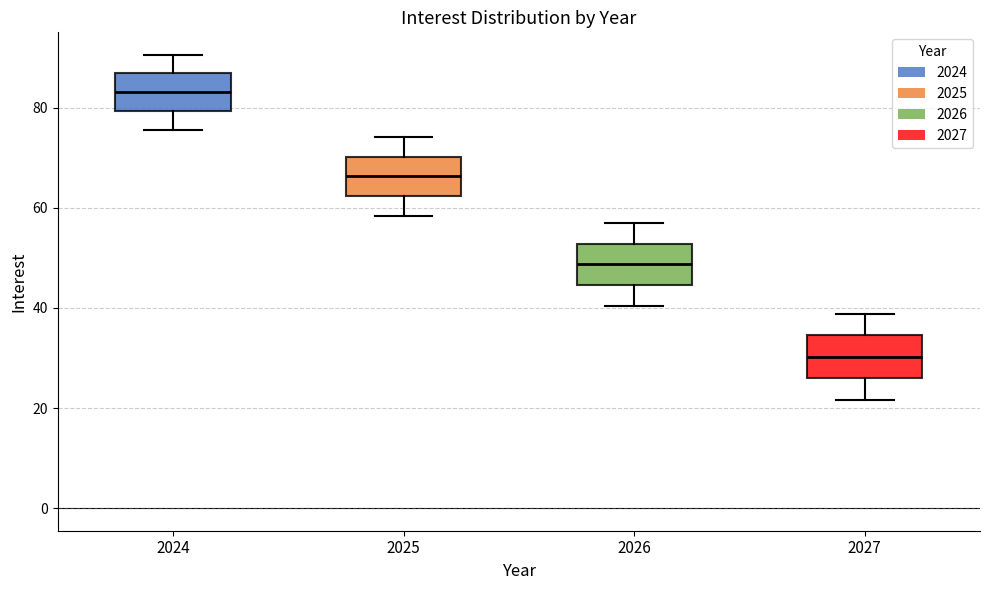

Reading left to right, read every box against the y-axis: the position of its median line, the range the box covers, and the ends of its whiskers. The values are not printed on the chart, so give them approximately, as read against the axis.

2024: median 84, box 80 to 86, whiskers 76 to 90
2025: median 66, box 62 to 70, whiskers 58 to 74
2026: median 48, box 44 to 52, whiskers 40 to 56
2027: median 30, box 26 to 34, whiskers 22 to 38